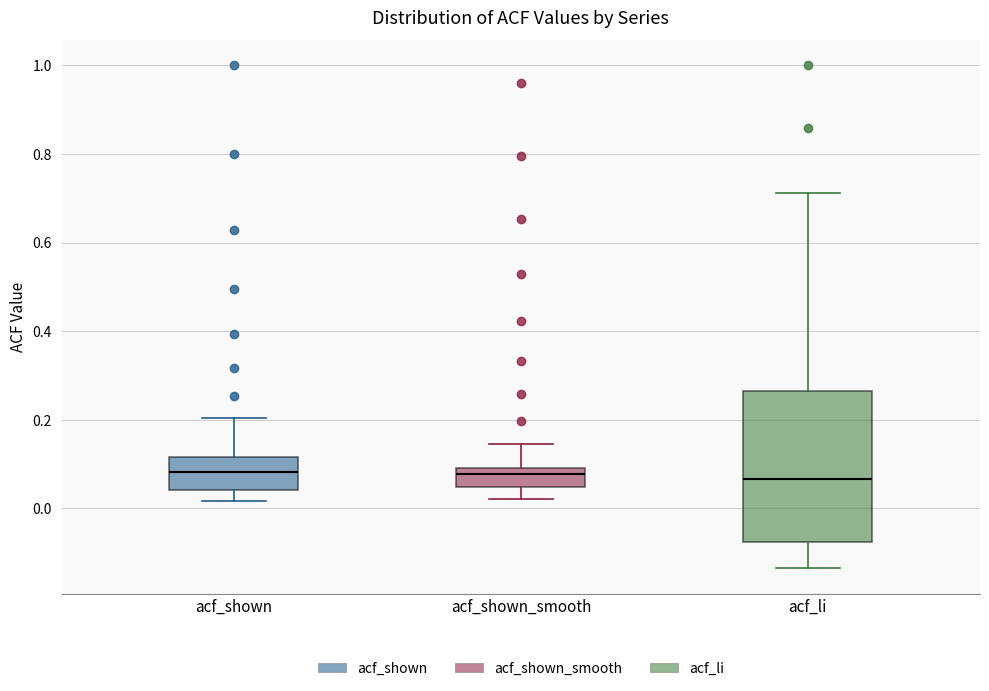

Reading left to right, transcribe this box plot: for each box, give where its median line is, the range the box spans, and where its two whiskers end, as read against the y-axis. The values are not printed on the chart, so give them approximately, as read against the axis.

acf_shown: median 0.08, box 0.04 to 0.12, whiskers 0.02 to 0.20
acf_shown_smooth: median 0.08, box 0.04 to 0.10, whiskers 0.02 to 0.14
acf_li: median 0.06, box -0.08 to 0.26, whiskers -0.14 to 0.72